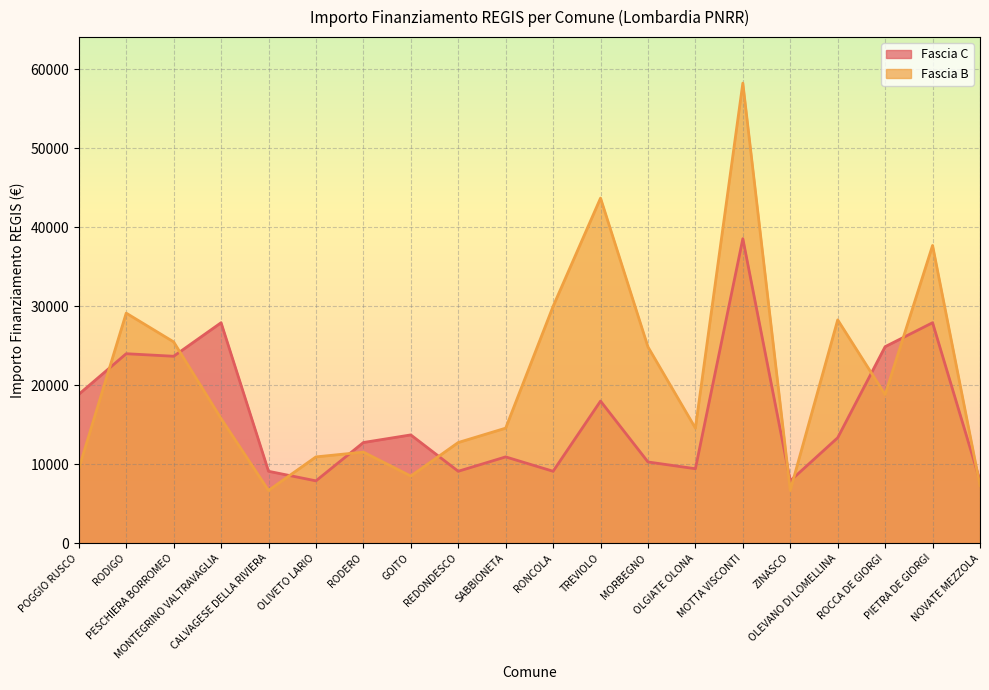

What is the difference between the second highest and minimum values in the Fascia B series?

37030